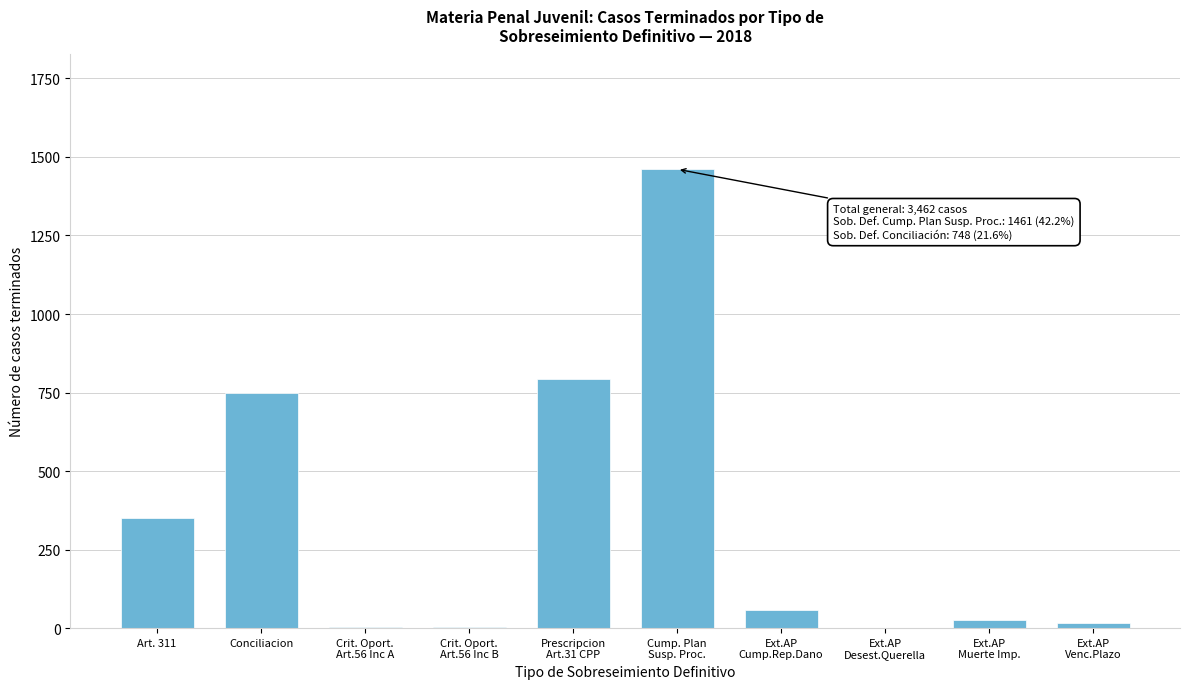

What is the maximum value shown in the chart?

1461